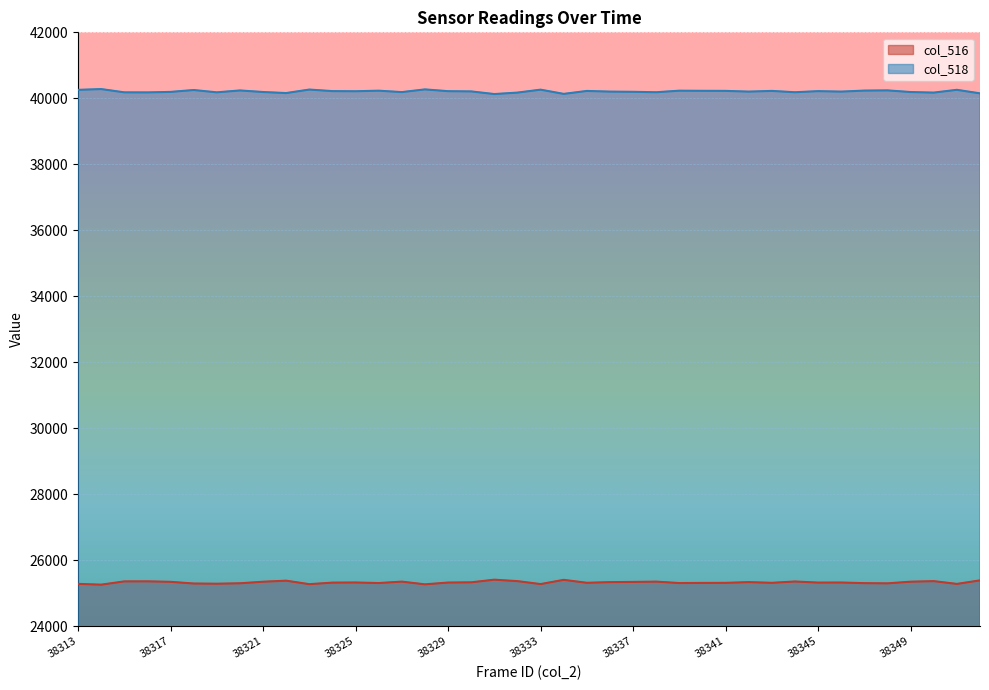

The col_518 line series shows 59215 at 13. True or false?

False